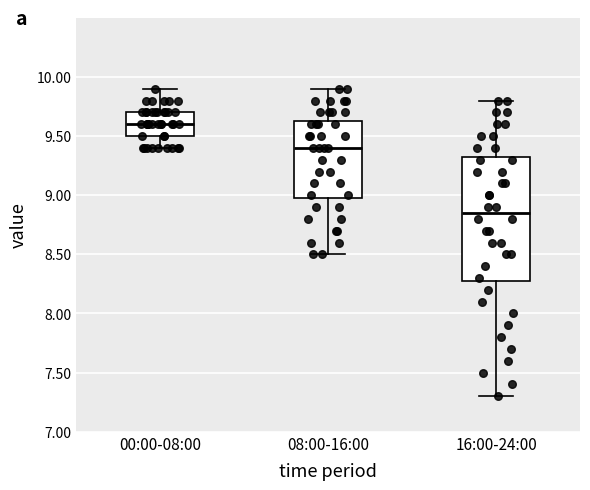

Where does the upper whisker of the box for 00:00-08:00 end on the y-axis? The values are not printed on the chart, so give them approximately, as read against the axis.

9.90